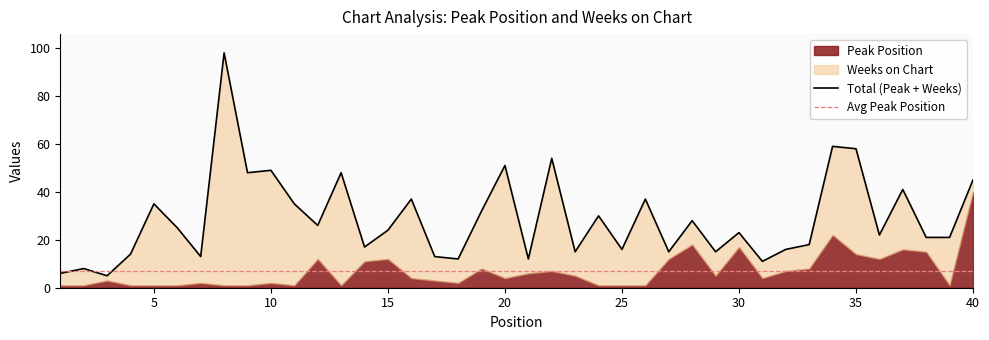

Which series has the largest range (max minus min)?

Weeks on Chart